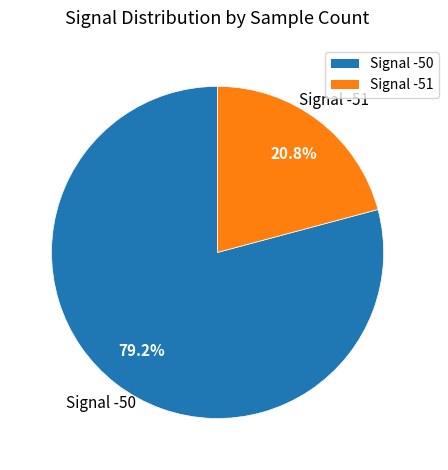

Is it true that Signal -50 is 36% of the pie?

False